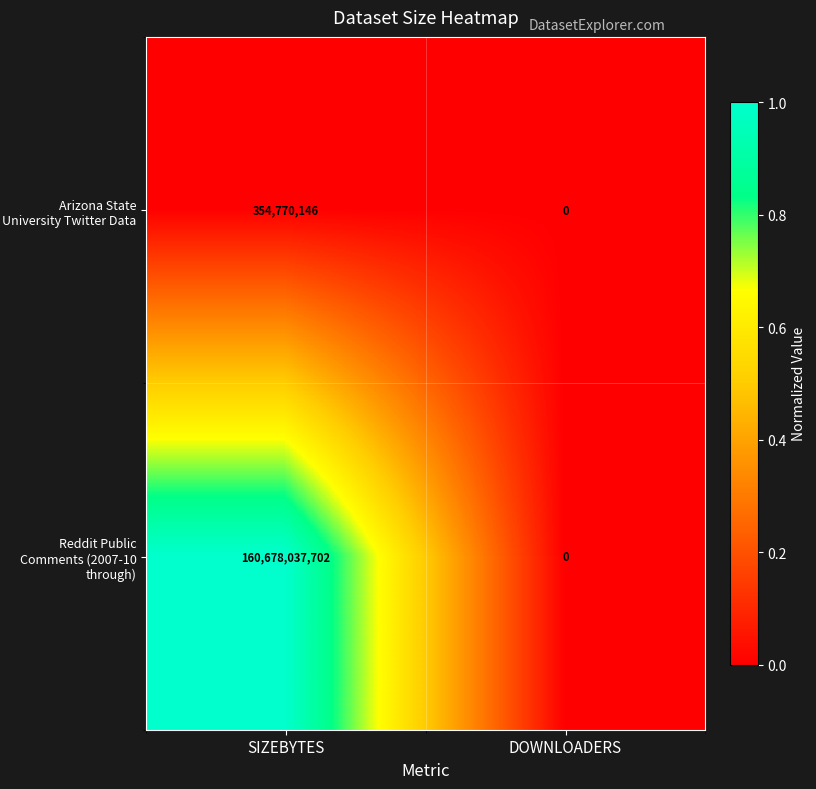

Is the value of Arizona State University Twitter Data at SIZEBYTES greater than the value of Reddit Public Comments (2007-10 through) at DOWNLOADERS?

Yes